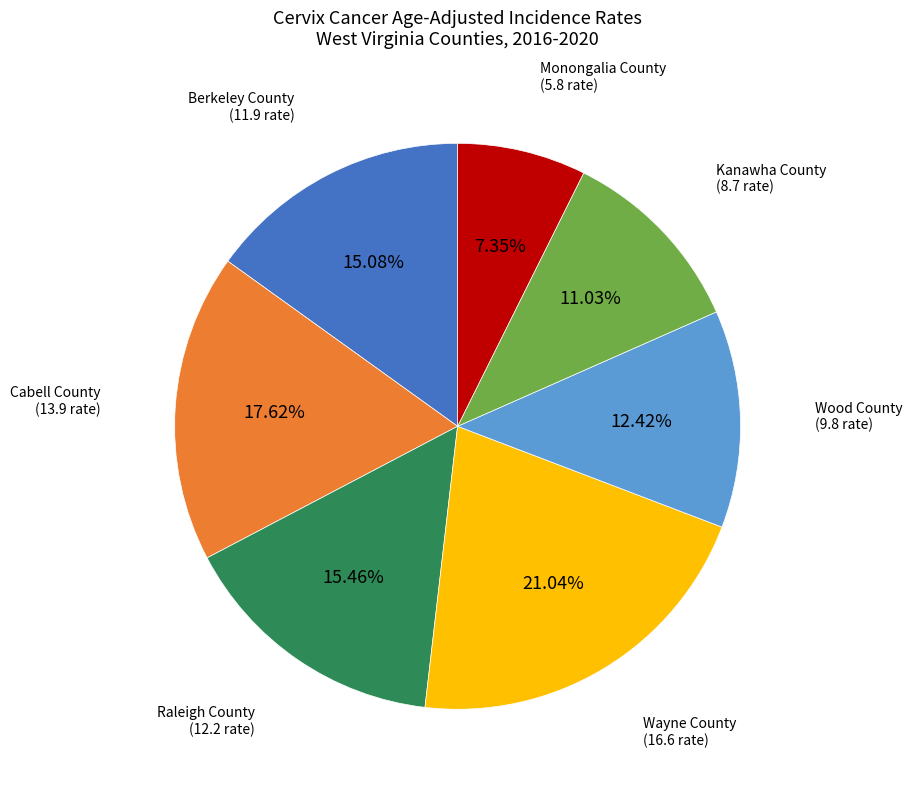

Is there any slice that represents more than half of the pie?

No